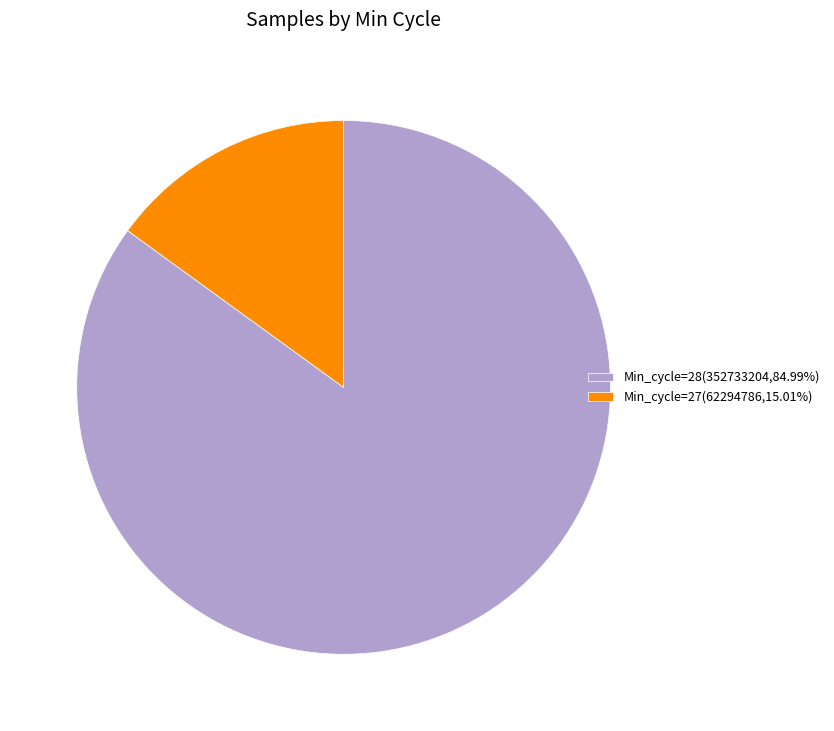

Is there a majority slice in this chart?

Yes